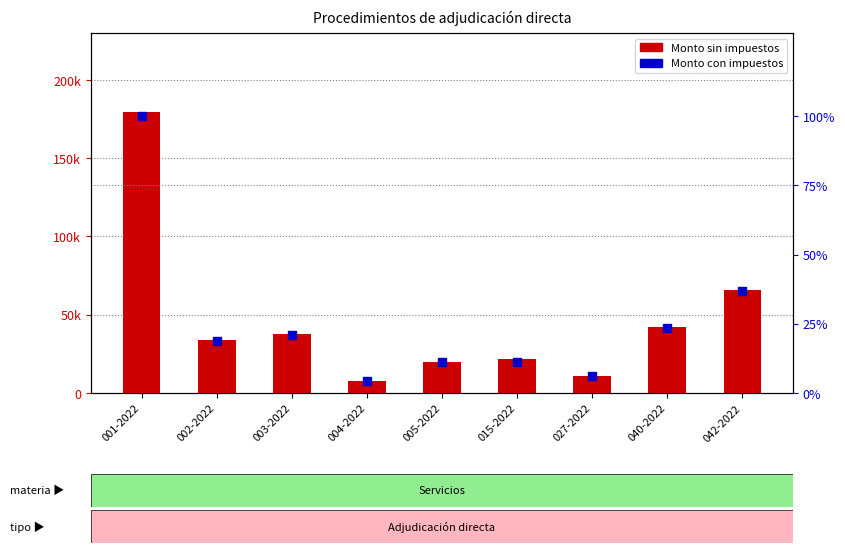

Which series reaches the minimum Y coordinate?

Monto con impuestos